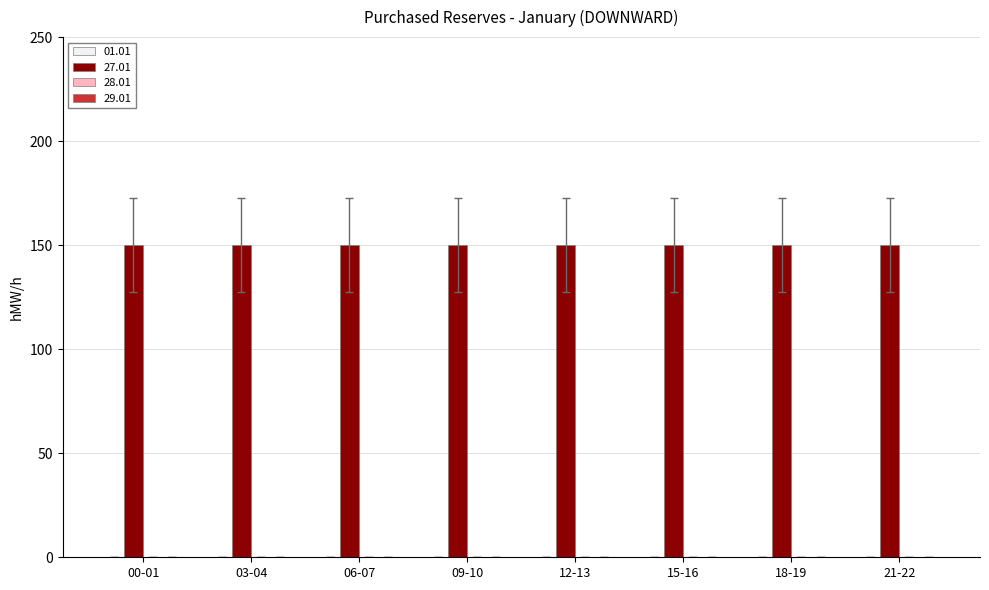

Which series has the largest total across all categories?

27.01